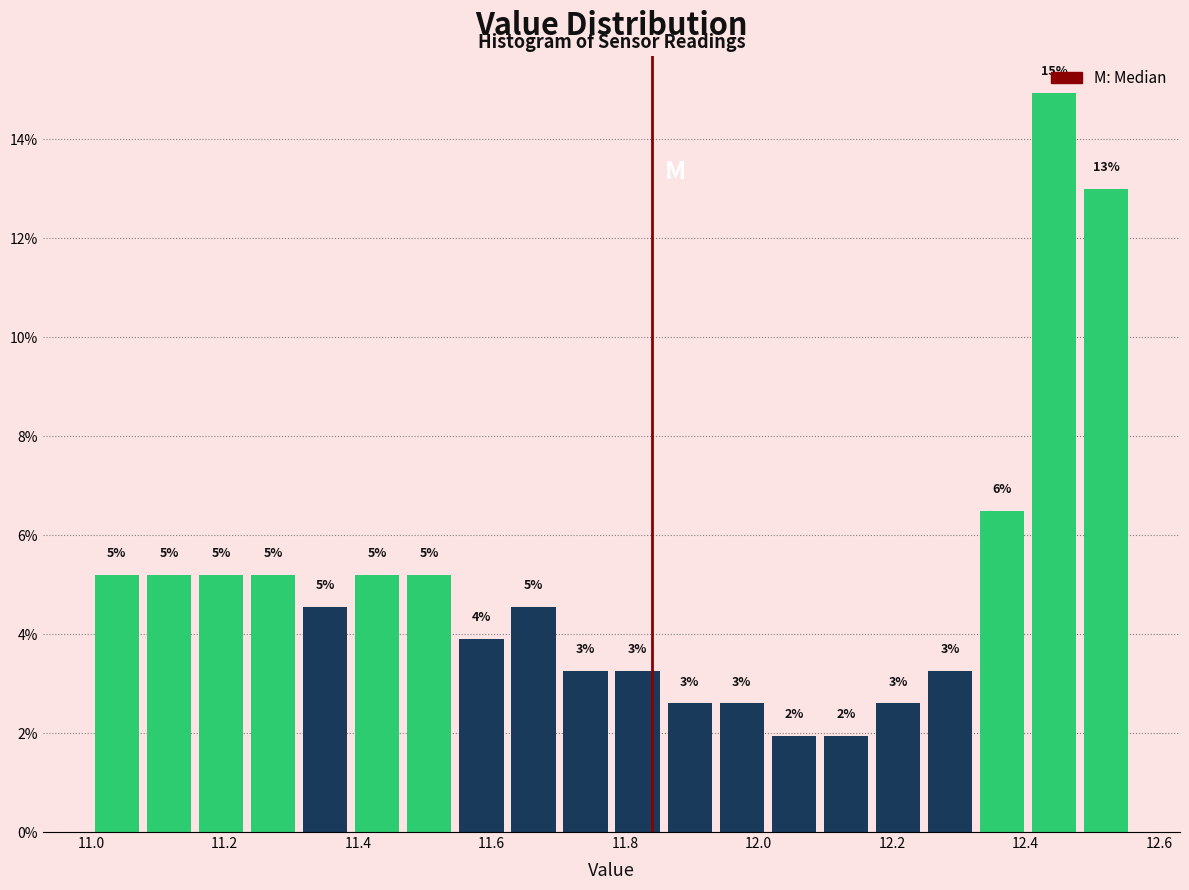

Read against the x-axis, roughly where is the centre of the tallest bar?

12.44